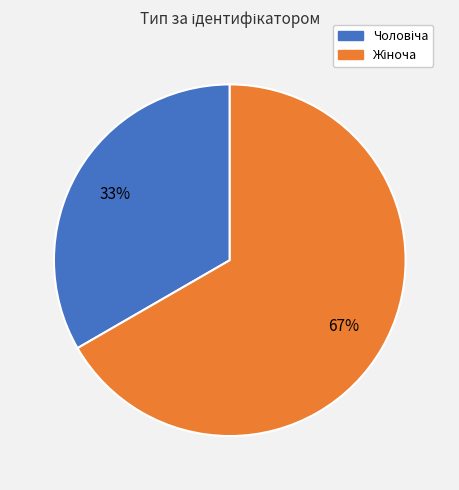

How many segments does this pie chart have?

2